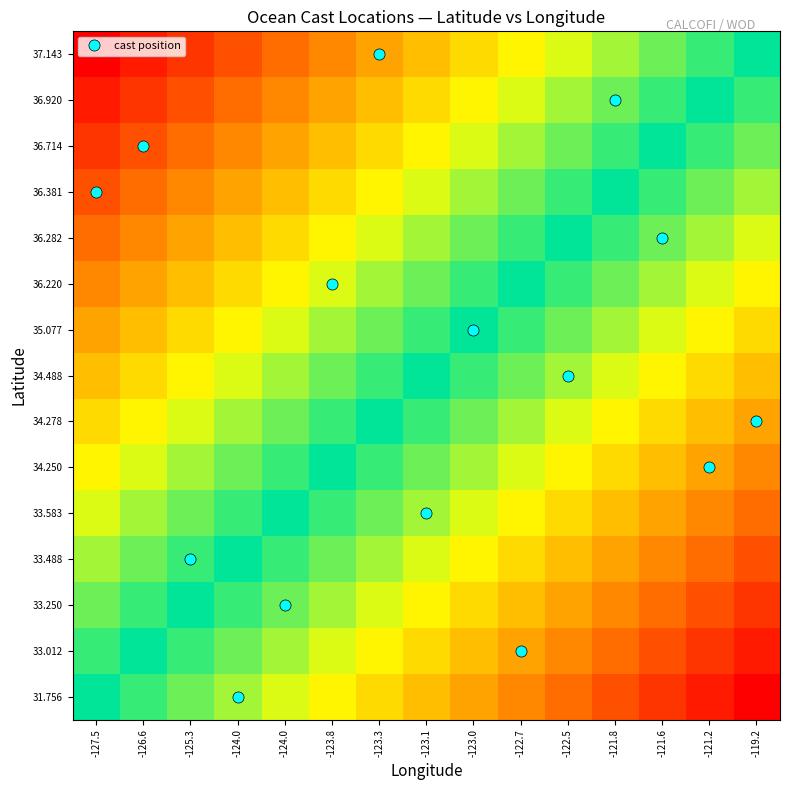

Reading left to right, extract all data points from this chart.

31.756: -127.5=0.0	-126.6=-0.1	-125.3=-0.1	-124.0=-0.2	-124.0=-0.3	-123.8=-0.4	-123.3=-0.4	-123.1=-0.5	-123.0=-0.6	-122.7=-0.6	-122.5=-0.7	-121.8=-0.8	-121.6=-0.9	-121.2=-0.9	-119.2=-1.0
33.012: -127.5=0.1	-126.6=0.0	-125.3=-0.1	-124.0=-0.1	-124.0=-0.2	-123.8=-0.3	-123.3=-0.4	-123.1=-0.4	-123.0=-0.5	-122.7=-0.6	-122.5=-0.6	-121.8=-0.7	-121.6=-0.8	-121.2=-0.9	-119.2=-0.9
33.250: -127.5=0.1	-126.6=0.1	-125.3=0.0	-124.0=-0.1	-124.0=-0.1	-123.8=-0.2	-123.3=-0.3	-123.1=-0.4	-123.0=-0.4	-122.7=-0.5	-122.5=-0.6	-121.8=-0.6	-121.6=-0.7	-121.2=-0.8	-119.2=-0.9
33.488: -127.5=0.2	-126.6=0.1	-125.3=0.1	-124.0=0.0	-124.0=-0.1	-123.8=-0.1	-123.3=-0.2	-123.1=-0.3	-123.0=-0.4	-122.7=-0.4	-122.5=-0.5	-121.8=-0.6	-121.6=-0.6	-121.2=-0.7	-119.2=-0.8
33.583: -127.5=0.3	-126.6=0.2	-125.3=0.1	-124.0=0.1	-124.0=0.0	-123.8=-0.1	-123.3=-0.1	-123.1=-0.2	-123.0=-0.3	-122.7=-0.4	-122.5=-0.4	-121.8=-0.5	-121.6=-0.6	-121.2=-0.6	-119.2=-0.7
34.250: -127.5=0.4	-126.6=0.3	-125.3=0.2	-124.0=0.1	-124.0=0.1	-123.8=0.0	-123.3=-0.1	-123.1=-0.1	-123.0=-0.2	-122.7=-0.3	-122.5=-0.4	-121.8=-0.4	-121.6=-0.5	-121.2=-0.6	-119.2=-0.6
34.278: -127.5=0.4	-126.6=0.4	-125.3=0.3	-124.0=0.2	-124.0=0.1	-123.8=0.1	-123.3=0.0	-123.1=-0.1	-123.0=-0.1	-122.7=-0.2	-122.5=-0.3	-121.8=-0.4	-121.6=-0.4	-121.2=-0.5	-119.2=-0.6
34.488: -127.5=0.5	-126.6=0.4	-125.3=0.4	-124.0=0.3	-124.0=0.2	-123.8=0.1	-123.3=0.1	-123.1=0.0	-123.0=-0.1	-122.7=-0.1	-122.5=-0.2	-121.8=-0.3	-121.6=-0.4	-121.2=-0.4	-119.2=-0.5
35.077: -127.5=0.6	-126.6=0.5	-125.3=0.4	-124.0=0.4	-124.0=0.3	-123.8=0.2	-123.3=0.1	-123.1=0.1	-123.0=0.0	-122.7=-0.1	-122.5=-0.1	-121.8=-0.2	-121.6=-0.3	-121.2=-0.4	-119.2=-0.4
36.220: -127.5=0.6	-126.6=0.6	-125.3=0.5	-124.0=0.4	-124.0=0.4	-123.8=0.3	-123.3=0.2	-123.1=0.1	-123.0=0.1	-122.7=0.0	-122.5=-0.1	-121.8=-0.1	-121.6=-0.2	-121.2=-0.3	-119.2=-0.4
36.282: -127.5=0.7	-126.6=0.6	-125.3=0.6	-124.0=0.5	-124.0=0.4	-123.8=0.4	-123.3=0.3	-123.1=0.2	-123.0=0.1	-122.7=0.1	-122.5=0.0	-121.8=-0.1	-121.6=-0.1	-121.2=-0.2	-119.2=-0.3
36.381: -127.5=0.8	-126.6=0.7	-125.3=0.6	-124.0=0.6	-124.0=0.5	-123.8=0.4	-123.3=0.4	-123.1=0.3	-123.0=0.2	-122.7=0.1	-122.5=0.1	-121.8=0.0	-121.6=-0.1	-121.2=-0.1	-119.2=-0.2
36.714: -127.5=0.9	-126.6=0.8	-125.3=0.7	-124.0=0.6	-124.0=0.6	-123.8=0.5	-123.3=0.4	-123.1=0.4	-123.0=0.3	-122.7=0.2	-122.5=0.1	-121.8=0.1	-121.6=0.0	-121.2=-0.1	-119.2=-0.1
36.920: -127.5=0.9	-126.6=0.9	-125.3=0.8	-124.0=0.7	-124.0=0.6	-123.8=0.6	-123.3=0.5	-123.1=0.4	-123.0=0.4	-122.7=0.3	-122.5=0.2	-121.8=0.1	-121.6=0.1	-121.2=0.0	-119.2=-0.1
37.143: -127.5=1.0	-126.6=0.9	-125.3=0.9	-124.0=0.8	-124.0=0.7	-123.8=0.6	-123.3=0.6	-123.1=0.5	-123.0=0.4	-122.7=0.4	-122.5=0.3	-121.8=0.2	-121.6=0.1	-121.2=0.1	-119.2=0.0